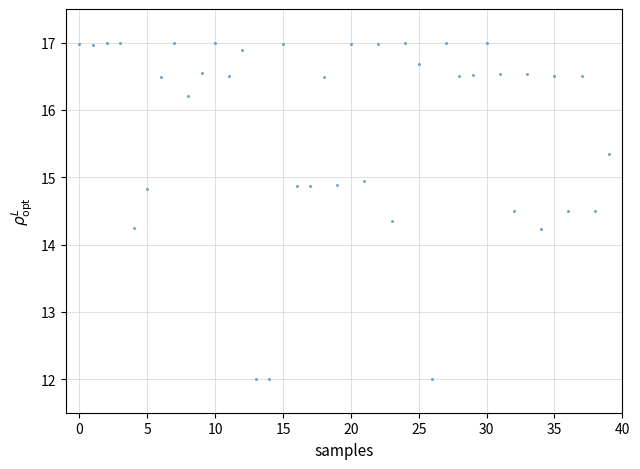

What is the range of Y values (max minus min)?

5.0